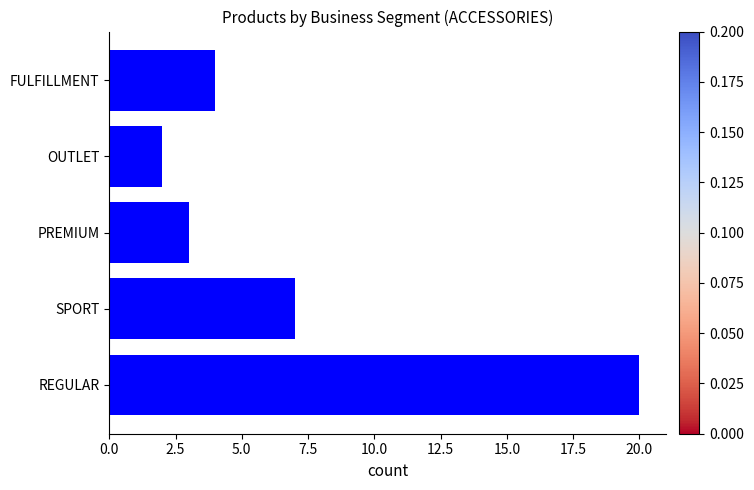

What is the greatest value displayed?

20